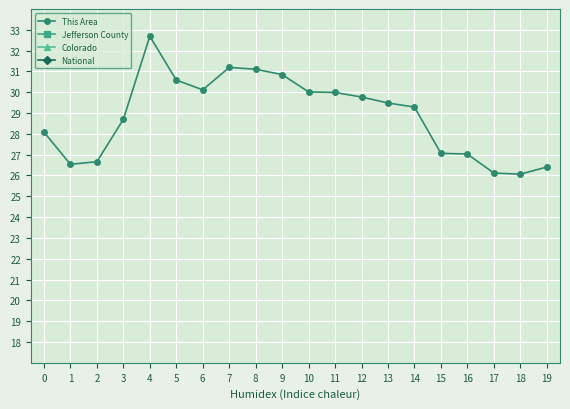

The value of National at 15 is 52.3. True or false?

True